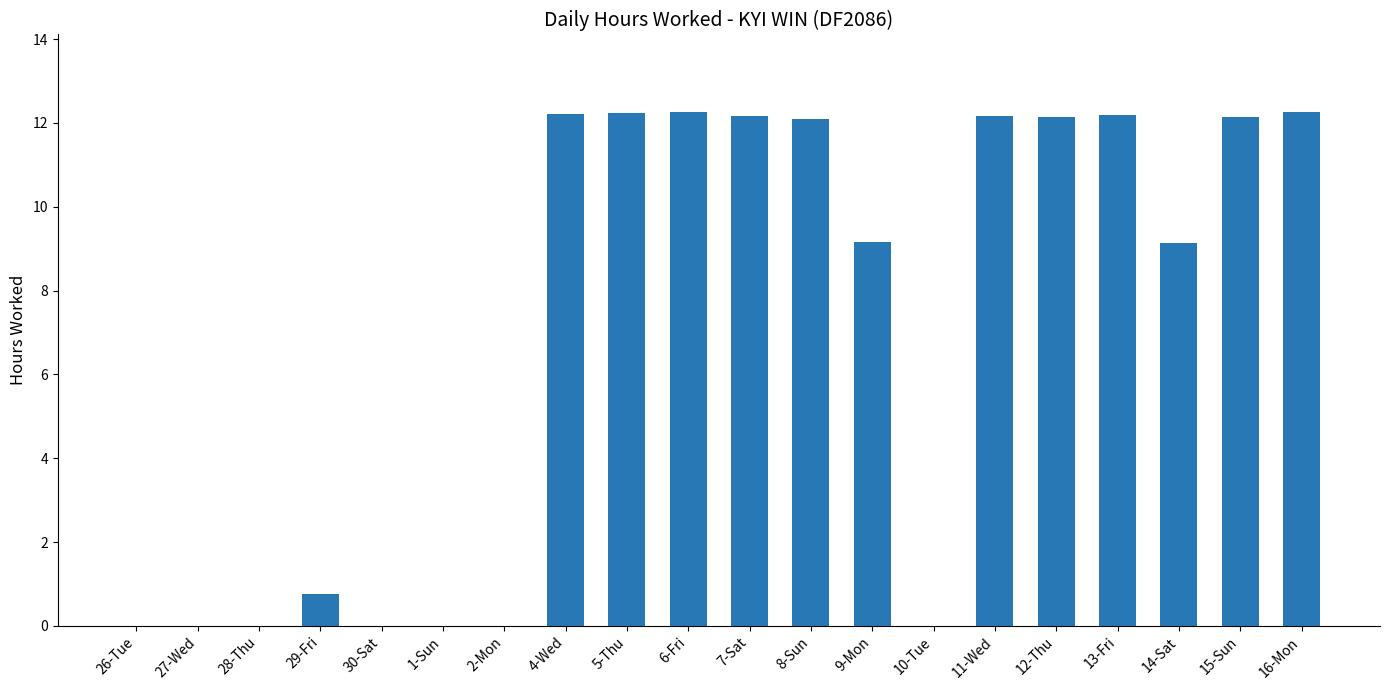

True or false: the data shows 12.1 at 15-Sun.

True